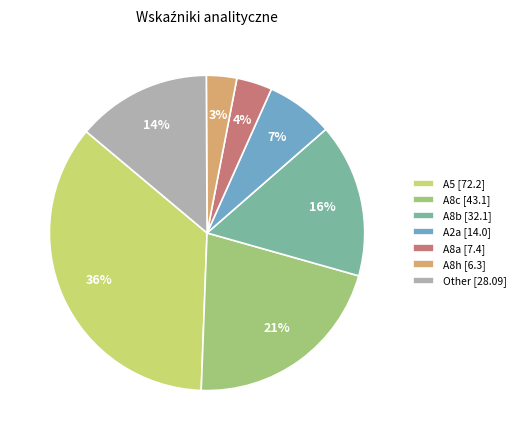

The A8a [7.4] slice represents 12% of the pie. True or false?

False